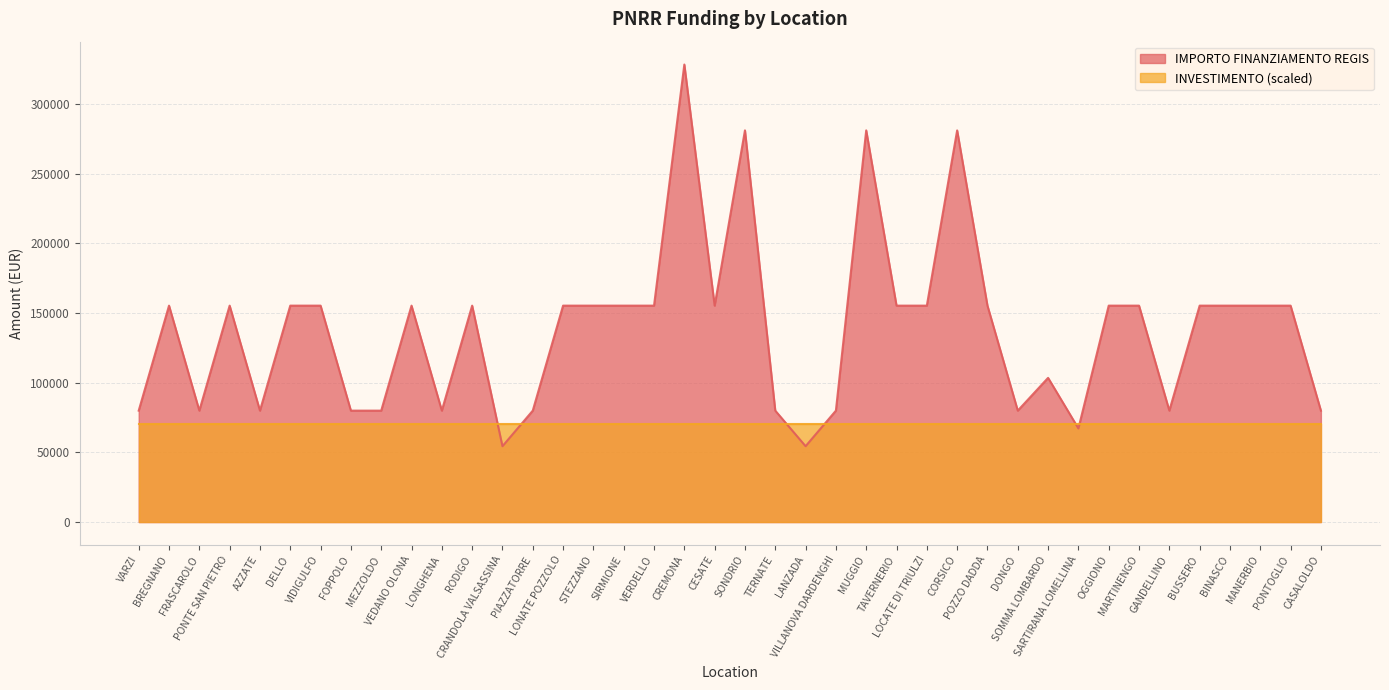

How many distinct data groups are displayed?

2